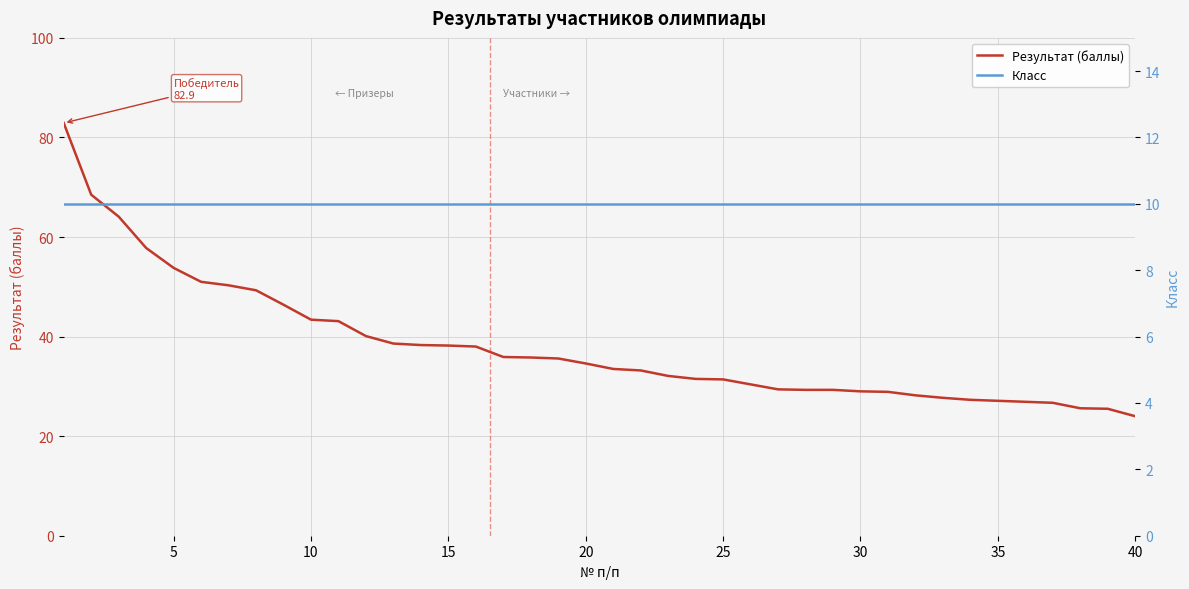

Is it true that Результат (баллы) equals 18.5 at 20?

False